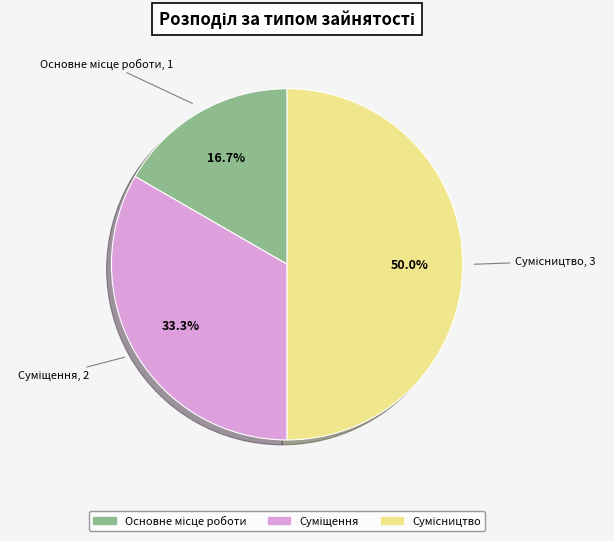

Count the number of slices in the pie.

3